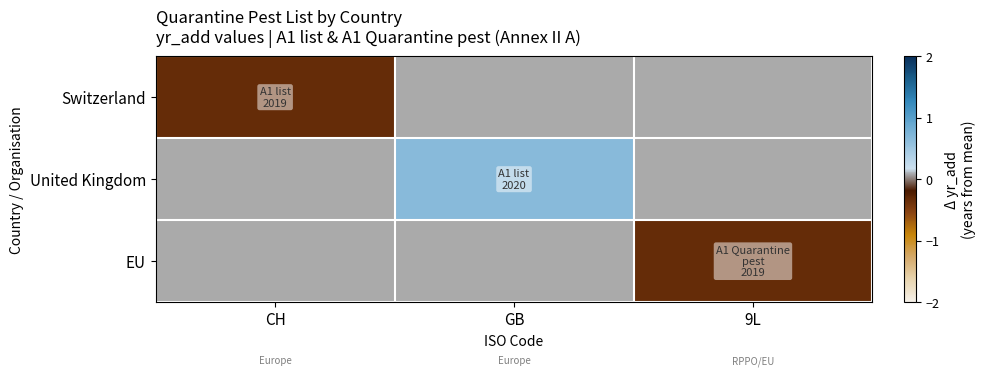

Rank the series at GB from highest to lowest value.

Switzerland, United Kingdom, EU